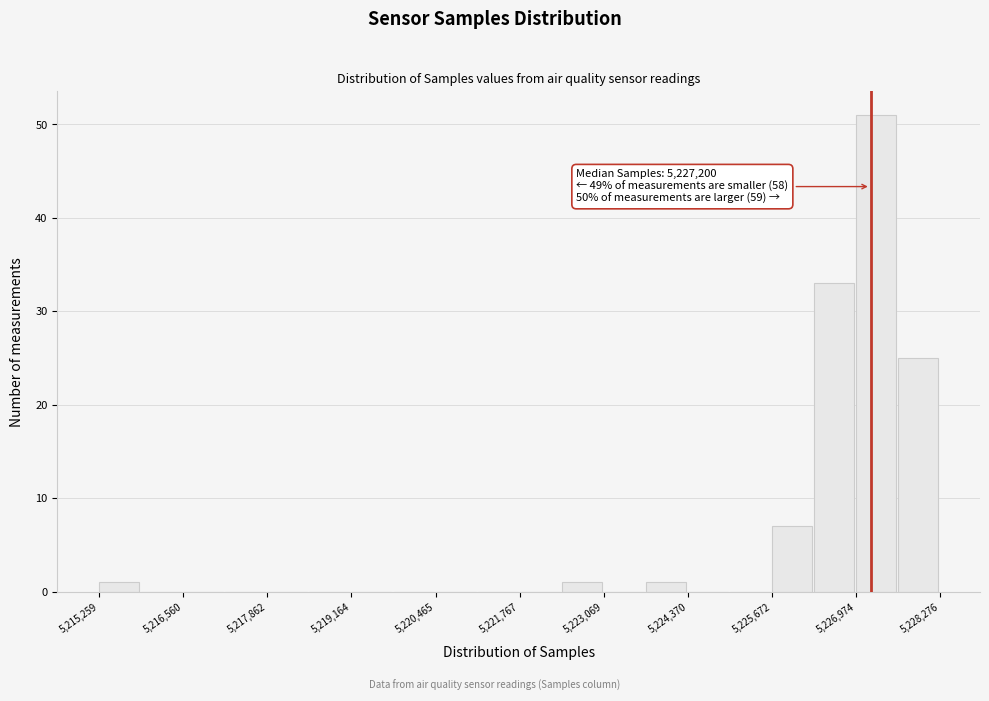

Read against the x-axis, roughly where is the centre of the tallest bar?

5227200